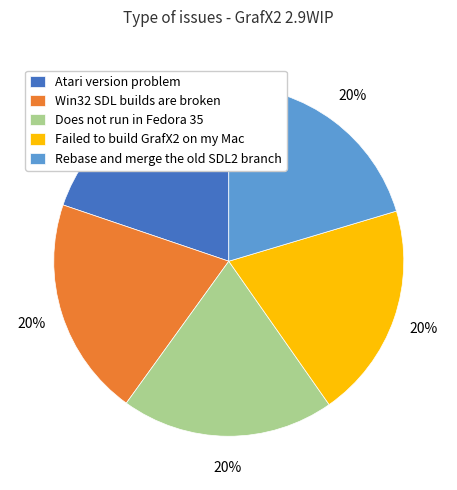

Is the sum of Rebase and merge the old SDL2 branch and Win32 SDL builds are broken greater than half?

No